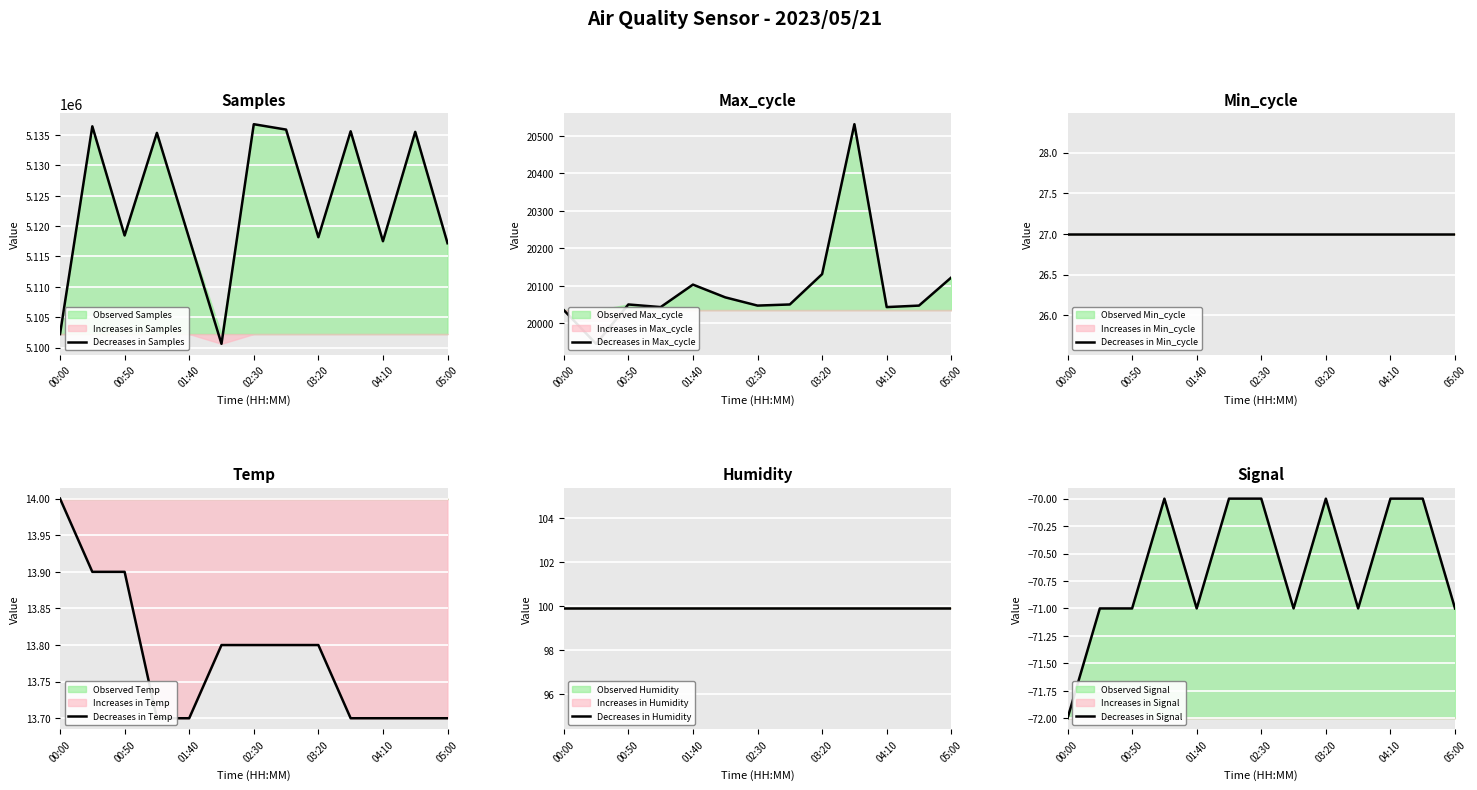

True or false: Observed Temp and Observed Min_cycle cross at least once.

False